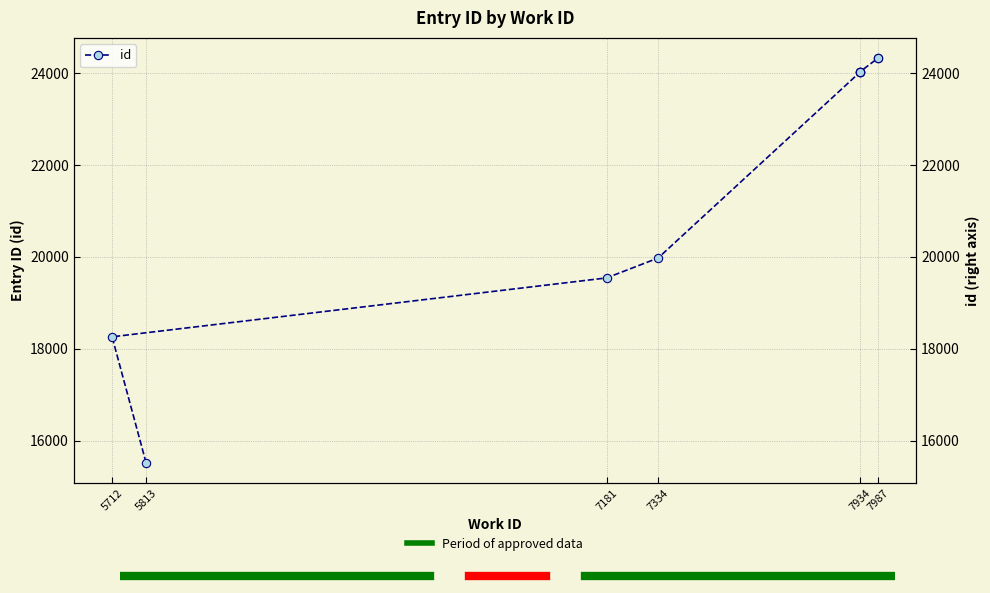

Reading right to left, what are all the values shown in this chart?

24331	24330	24035	24034	24031	24027	19976	19543	18260	15516